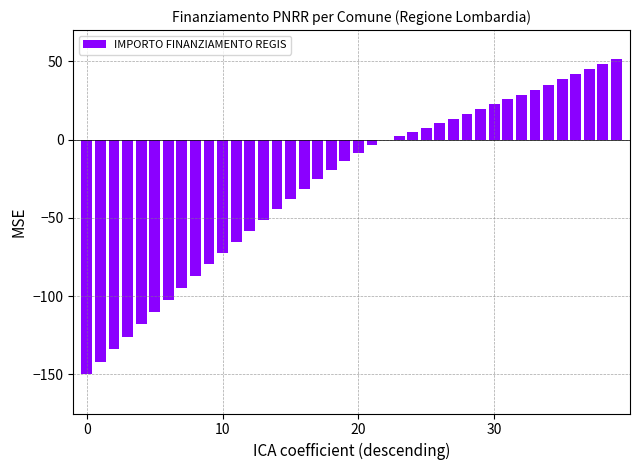

What is the sum of all values?

-1131.4